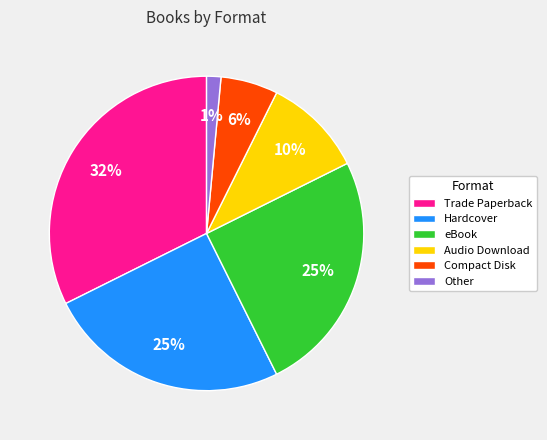

True or false: Audio Download accounts for 1% of the total.

False